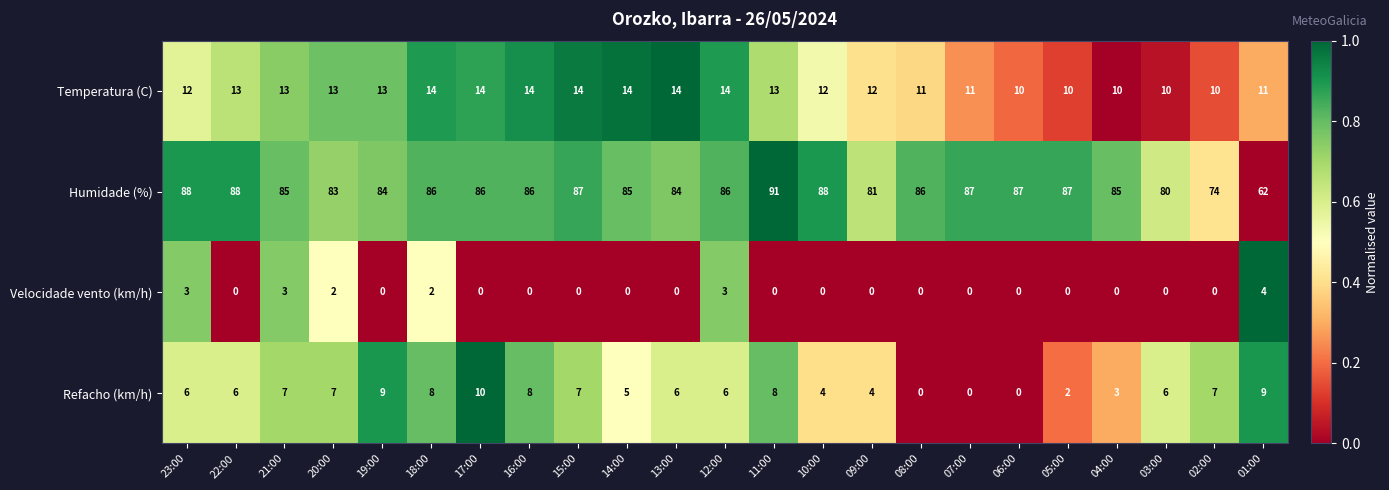

Rank the series at 18:00 from lowest to highest value.

Velocidade vento (km/h), Refacho (km/h), Temperatura (C), Humidade (%)